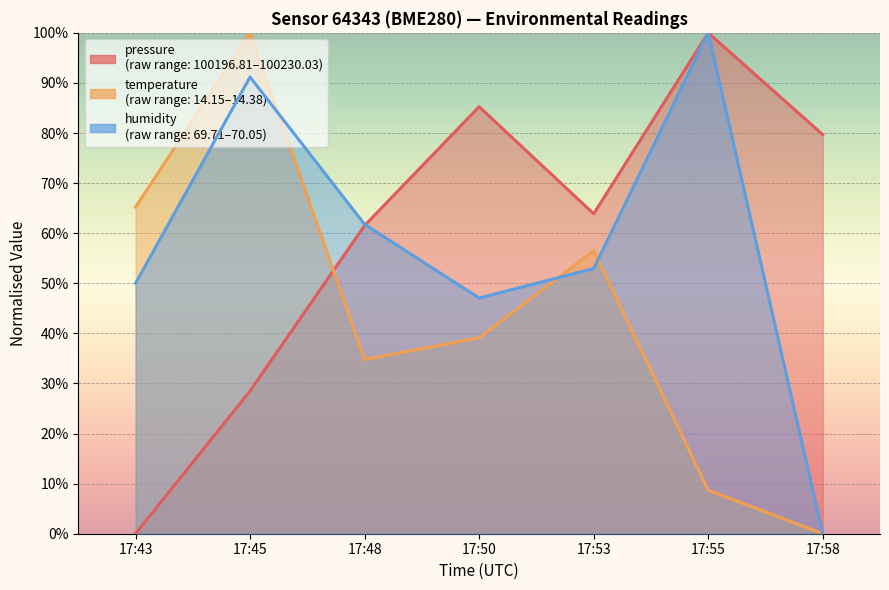

Which series ends up on top after the final intersection of humidity and temperature?

humidity